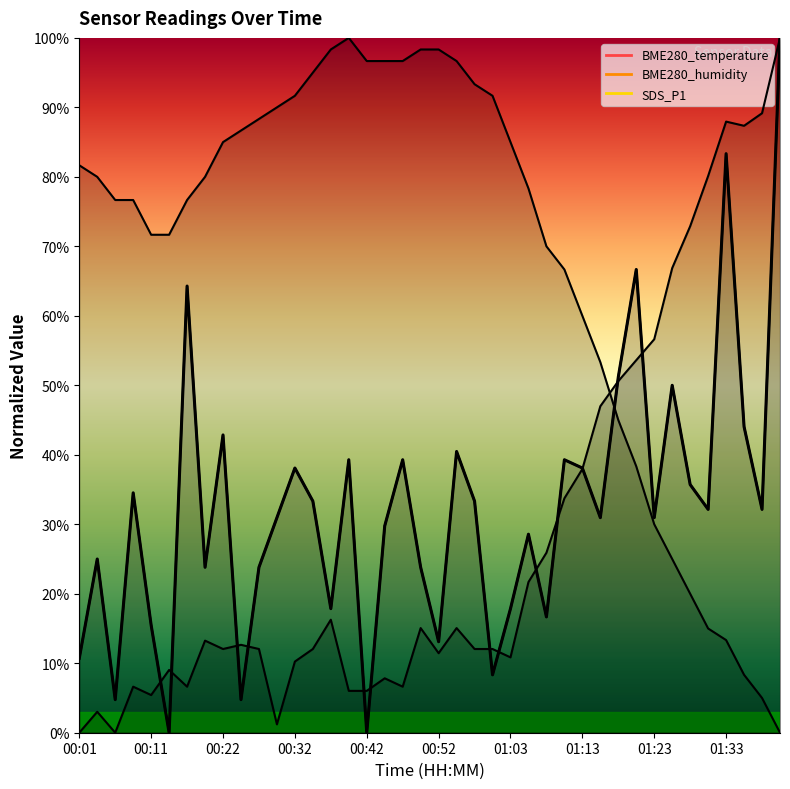

Is it true that the value at 13 is 33.3?

True